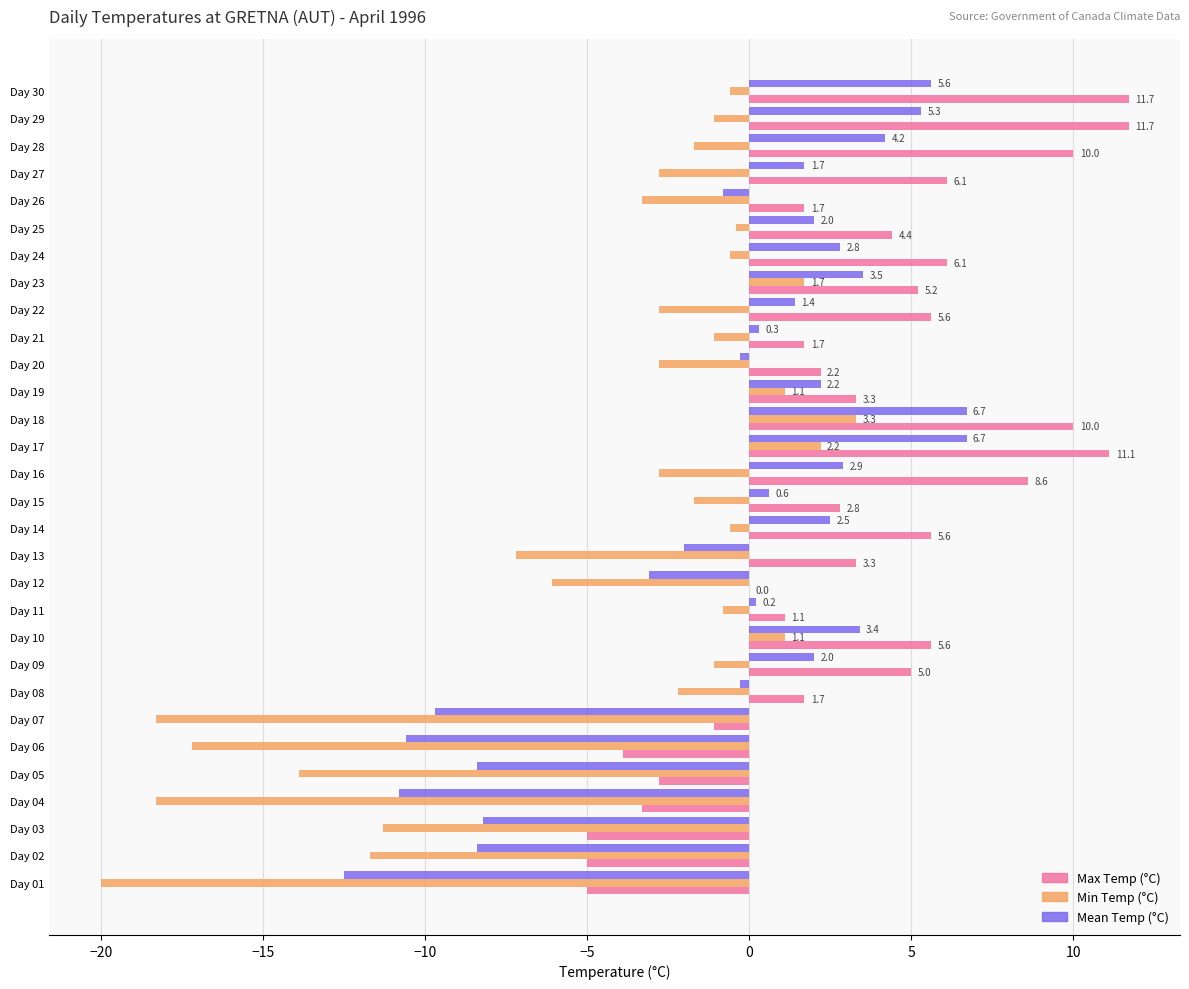

What is the greatest value displayed?

11.7